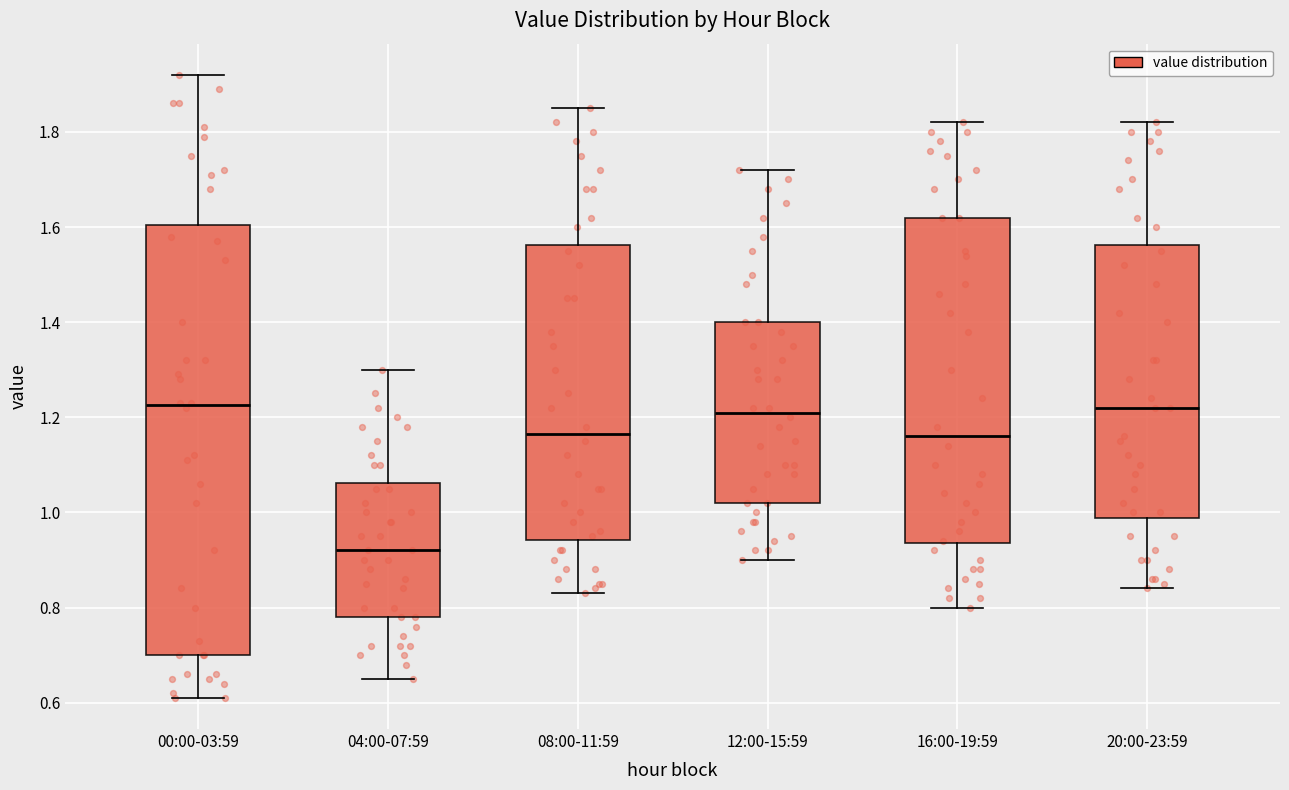

Reading left to right, transcribe this box plot: for each box, give where its median line is, the range the box spans, and where its two whiskers end, as read against the y-axis. The values are not printed on the chart, so give them approximately, as read against the axis.

00:00-03:59: median 1.22, box 0.70 to 1.60, whiskers 0.62 to 1.92
04:00-07:59: median 0.92, box 0.78 to 1.06, whiskers 0.66 to 1.30
08:00-11:59: median 1.16, box 0.94 to 1.56, whiskers 0.84 to 1.86
12:00-15:59: median 1.22, box 1.02 to 1.40, whiskers 0.90 to 1.72
16:00-19:59: median 1.16, box 0.94 to 1.62, whiskers 0.80 to 1.82
20:00-23:59: median 1.22, box 0.98 to 1.56, whiskers 0.84 to 1.82